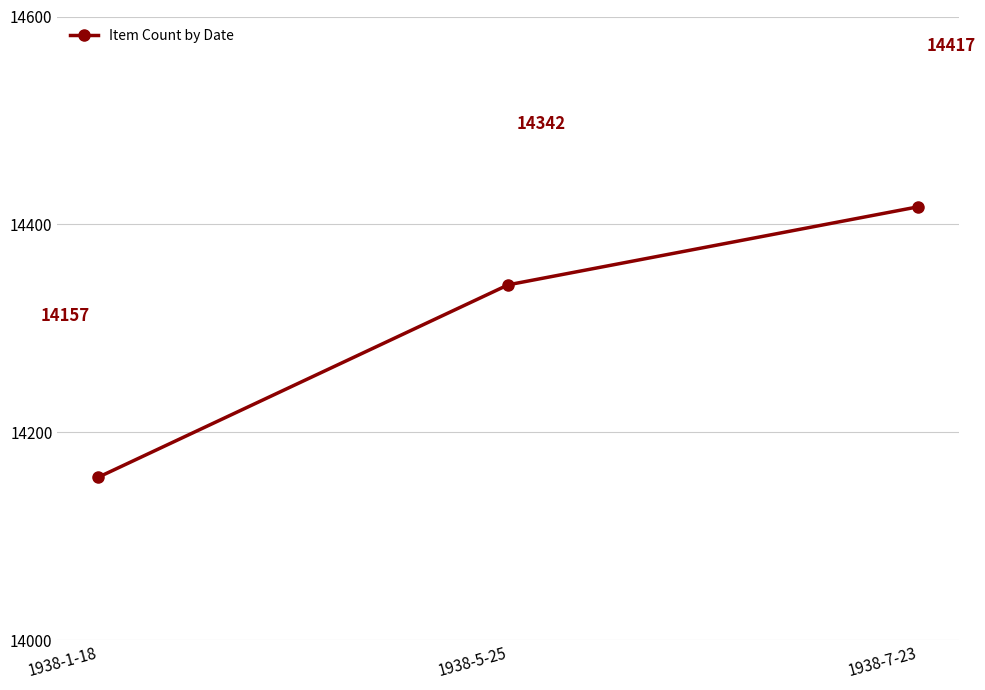

Between 1938-1-18 and 1938-7-23, which is larger?

1938-7-23